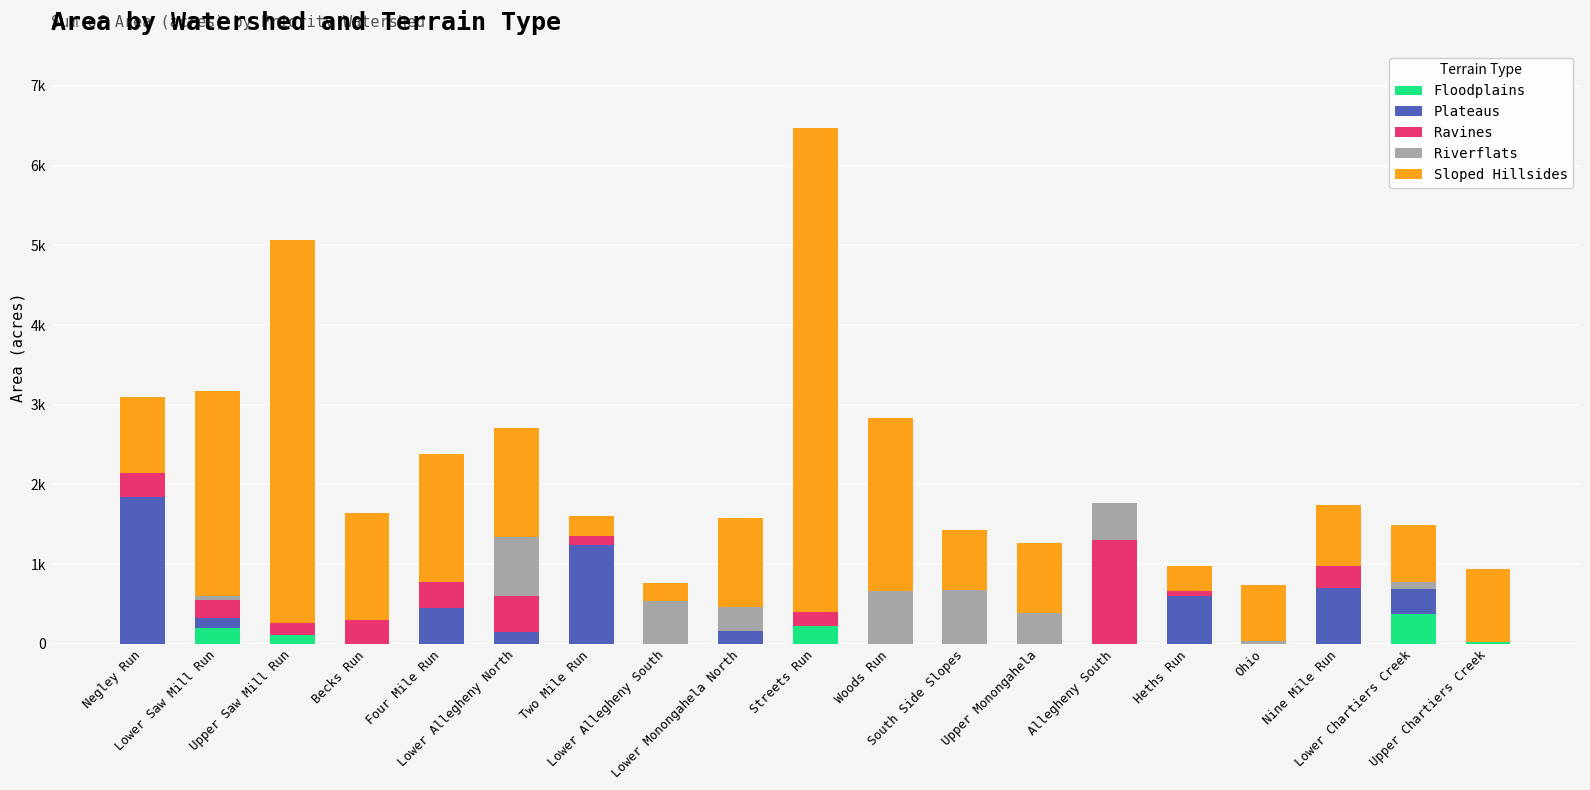

Does the chart contain stacked bars?

Yes